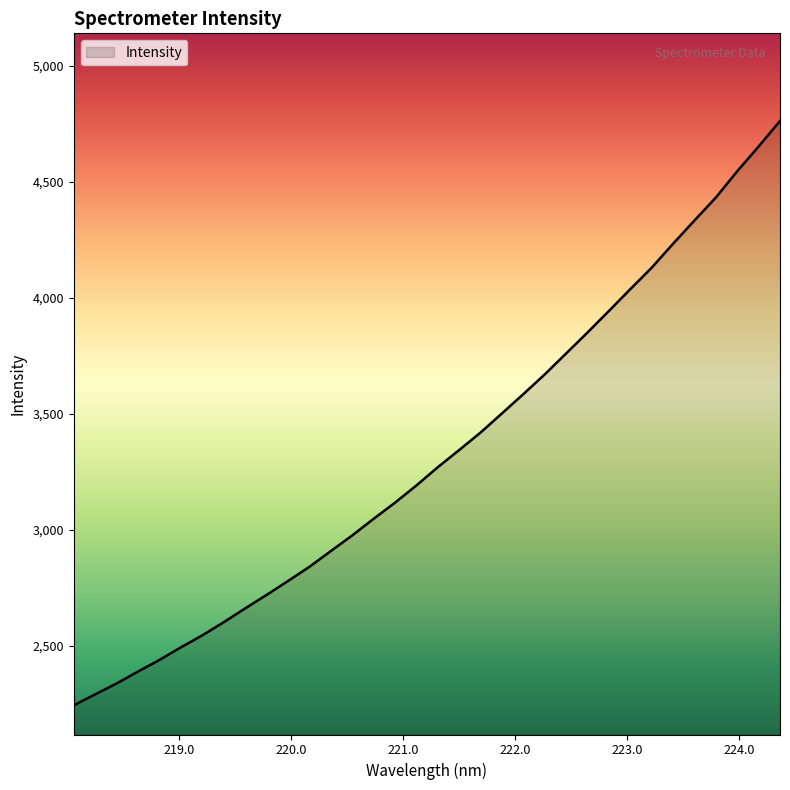

What is the greatest value displayed?

4761.5